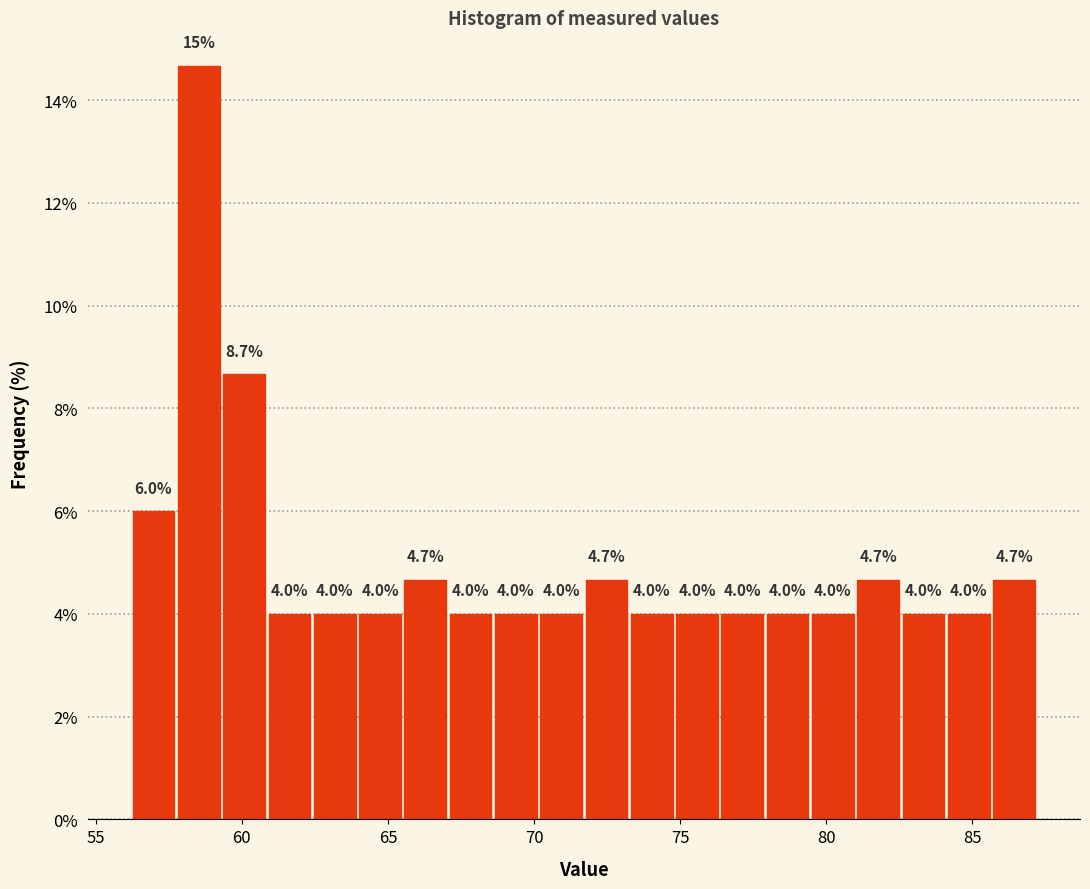

Read against the x-axis, roughly where is the centre of the tallest bar?

58.5